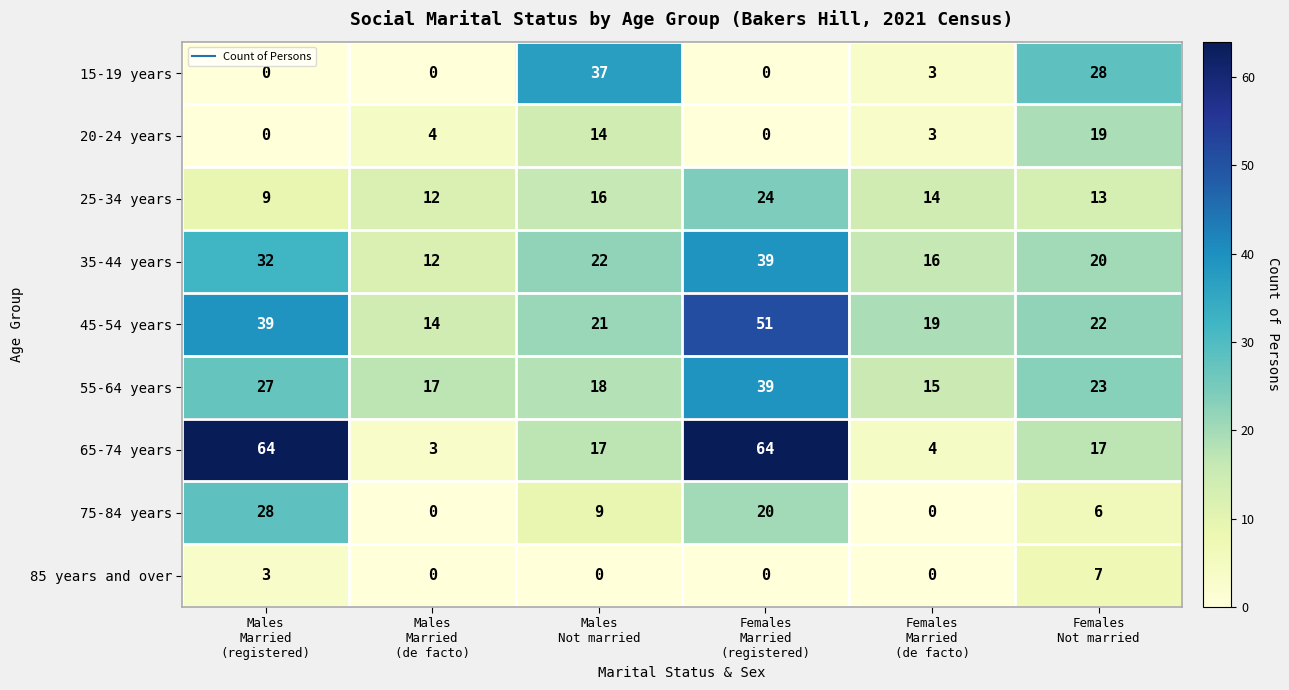

How many series are shown in this chart?

9